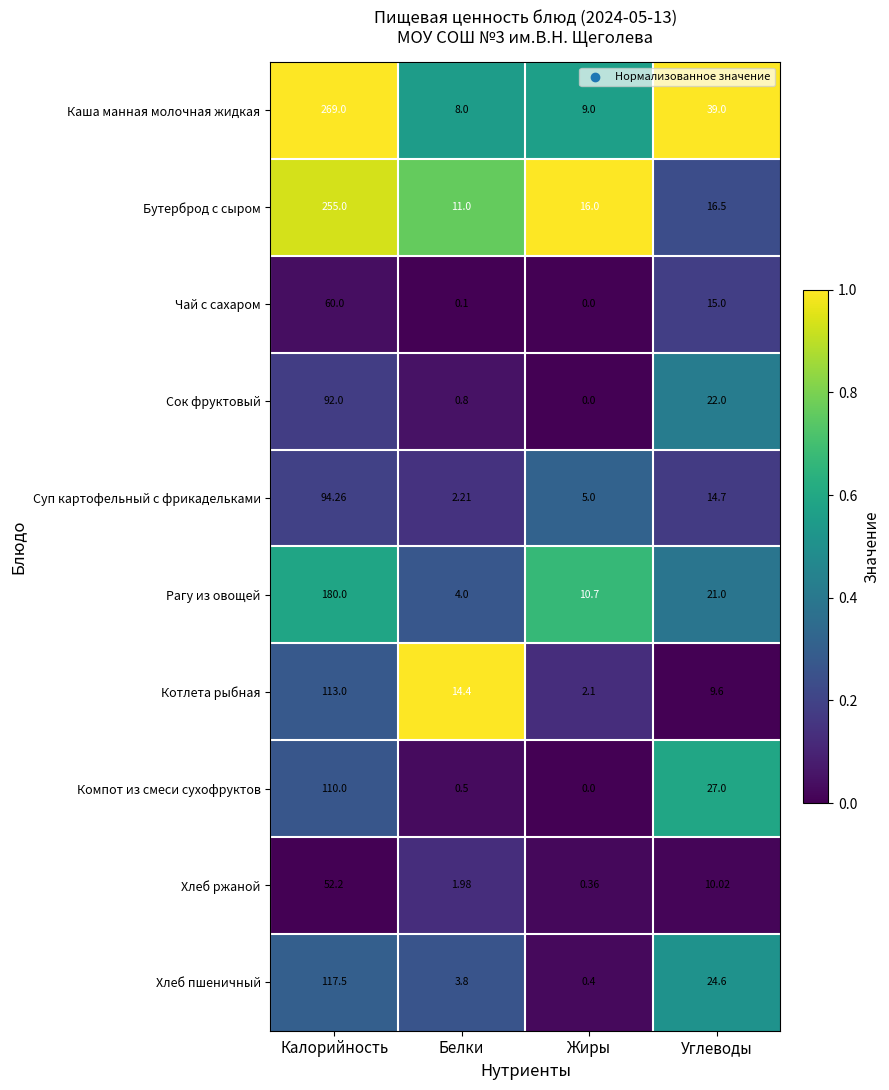

How many categories are shown in the chart?

4